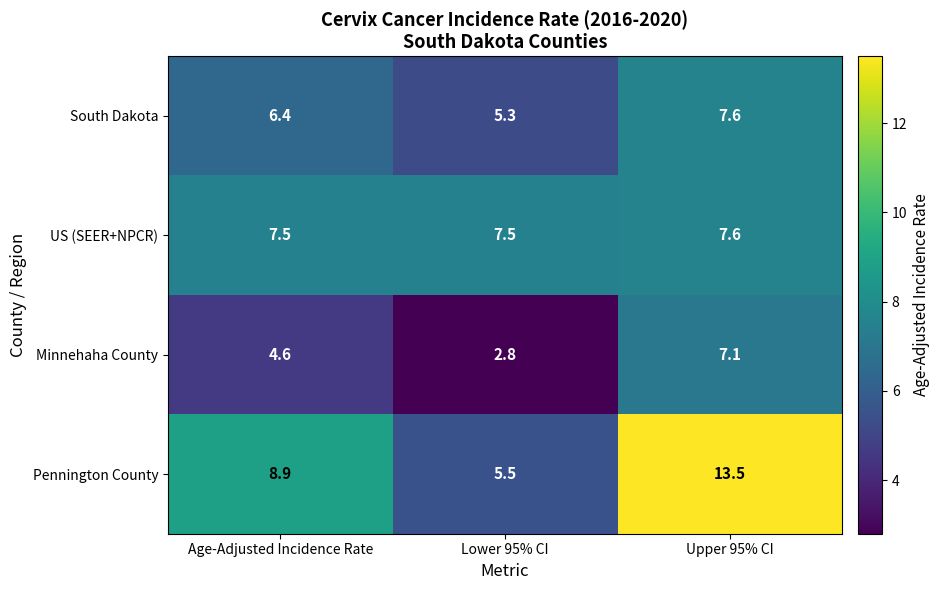

At which category does the chart reach its peak across all series?

Upper 95% CI